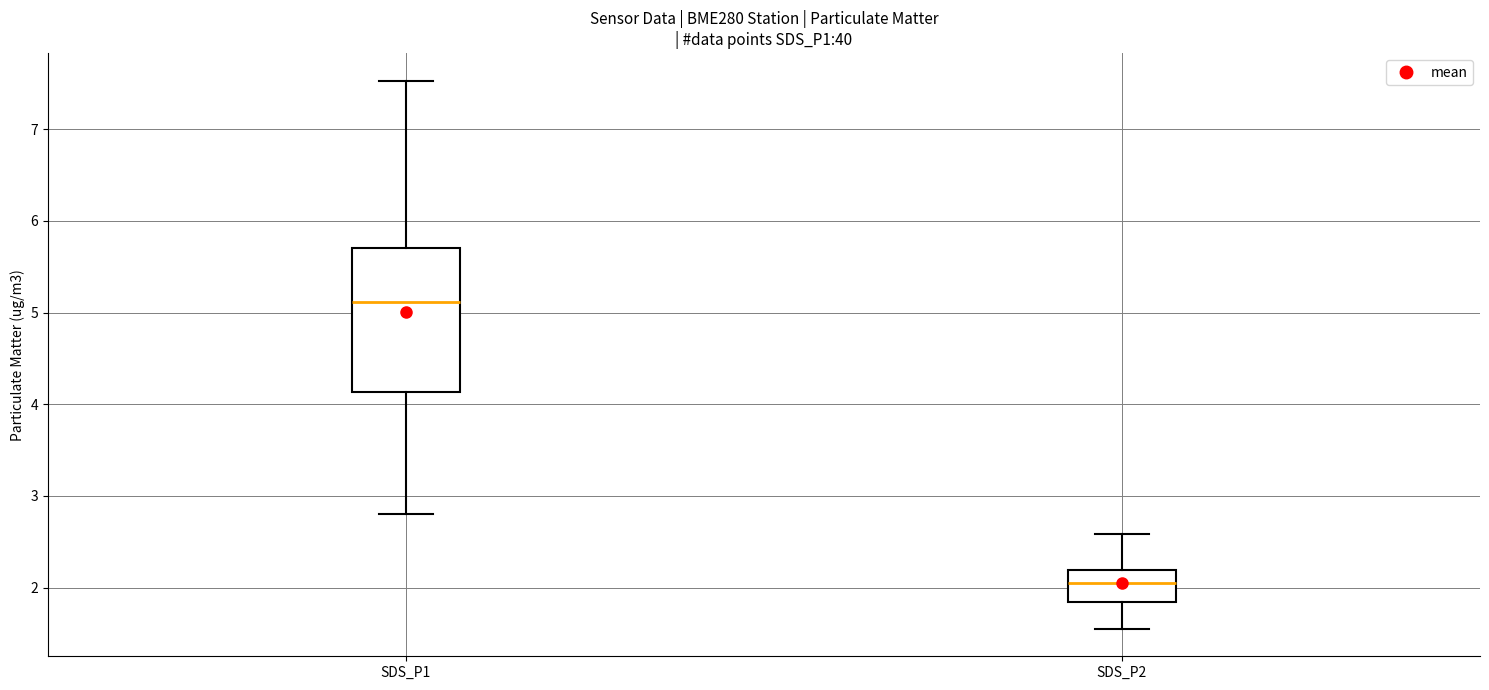

Which box's median line is the highest?

SDS_P1